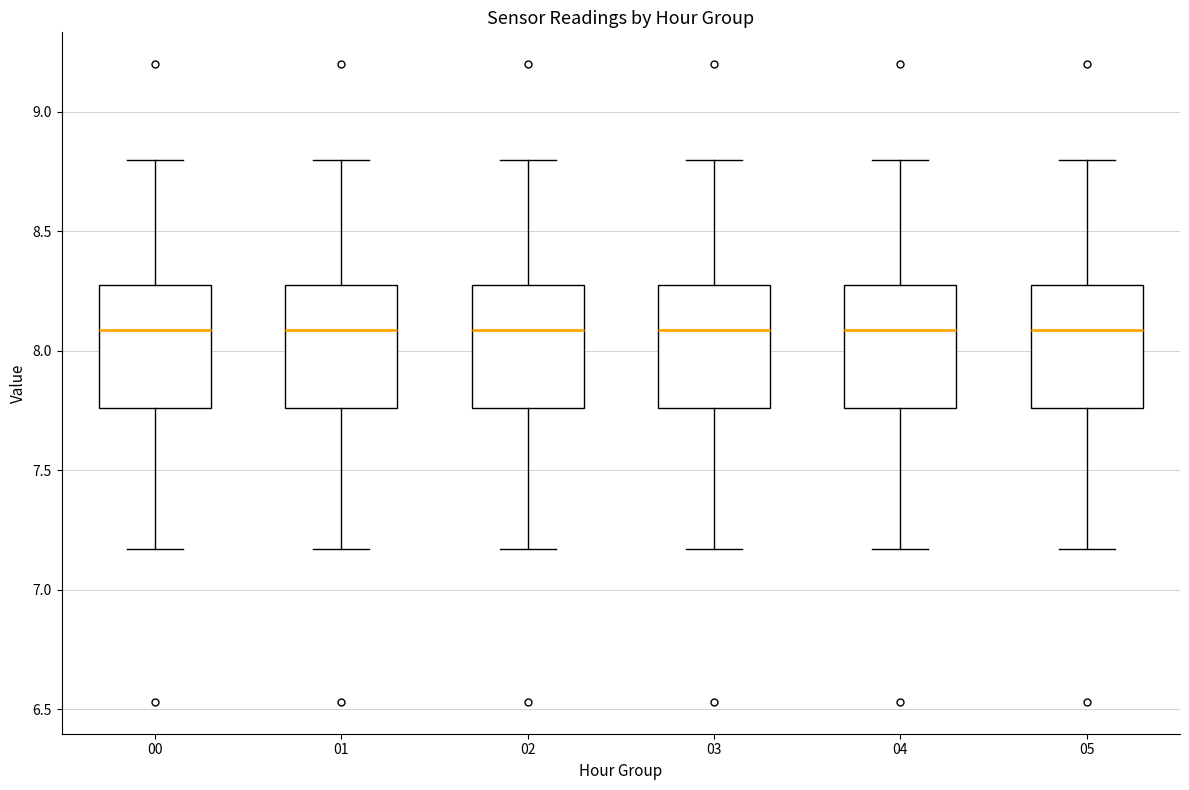

Reading left to right, transcribe this box plot: for each box, give where its median line is, the range the box spans, and where its two whiskers end, as read against the y-axis. The values are not printed on the chart, so give them approximately, as read against the axis.

00: median 8.10, box 7.75 to 8.30, whiskers 7.15 to 8.80
01: median 8.10, box 7.75 to 8.30, whiskers 7.15 to 8.80
02: median 8.10, box 7.75 to 8.30, whiskers 7.15 to 8.80
03: median 8.10, box 7.75 to 8.30, whiskers 7.15 to 8.80
04: median 8.10, box 7.75 to 8.30, whiskers 7.15 to 8.80
05: median 8.10, box 7.75 to 8.30, whiskers 7.15 to 8.80